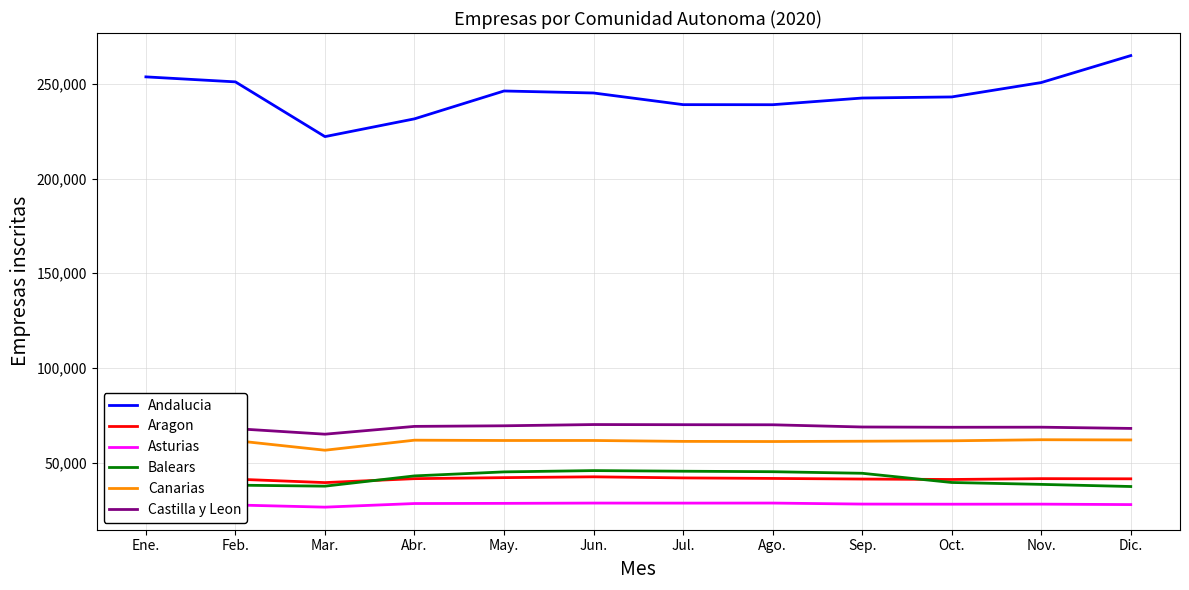

The Canarias series shows 81297 at Sep.. True or false?

False